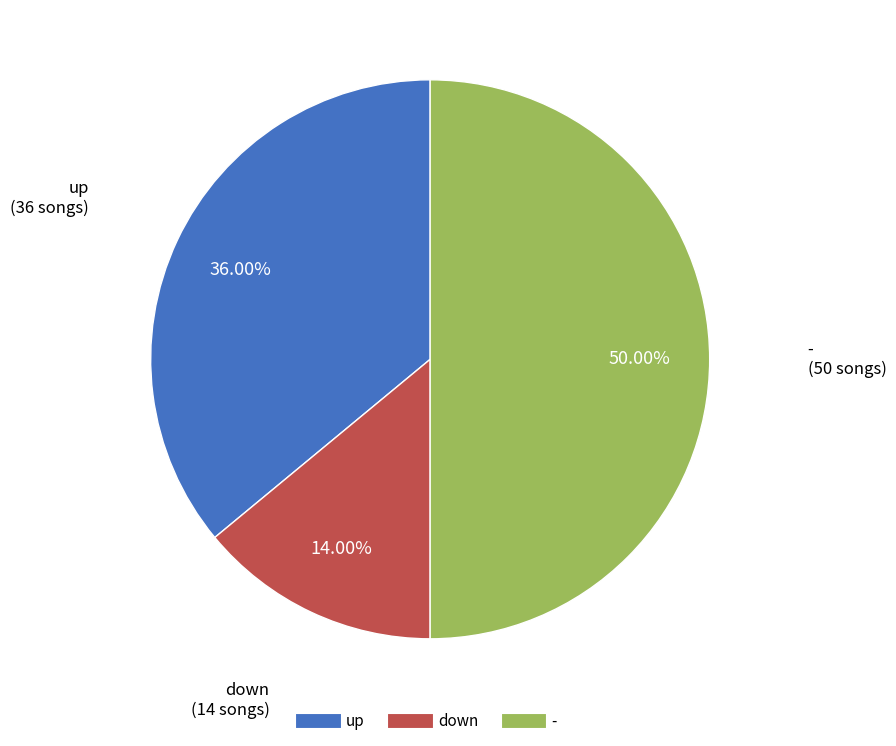

Count the number of slices in the pie.

3